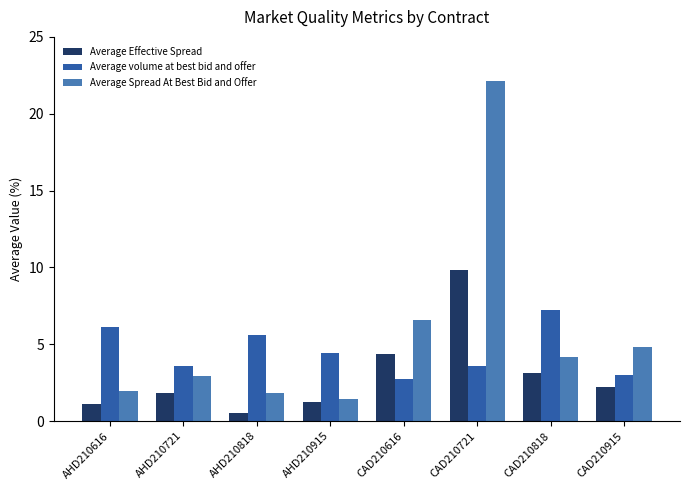

What is the difference between the Average Effective Spread values at AHD210616 and AHD210721?

0.7